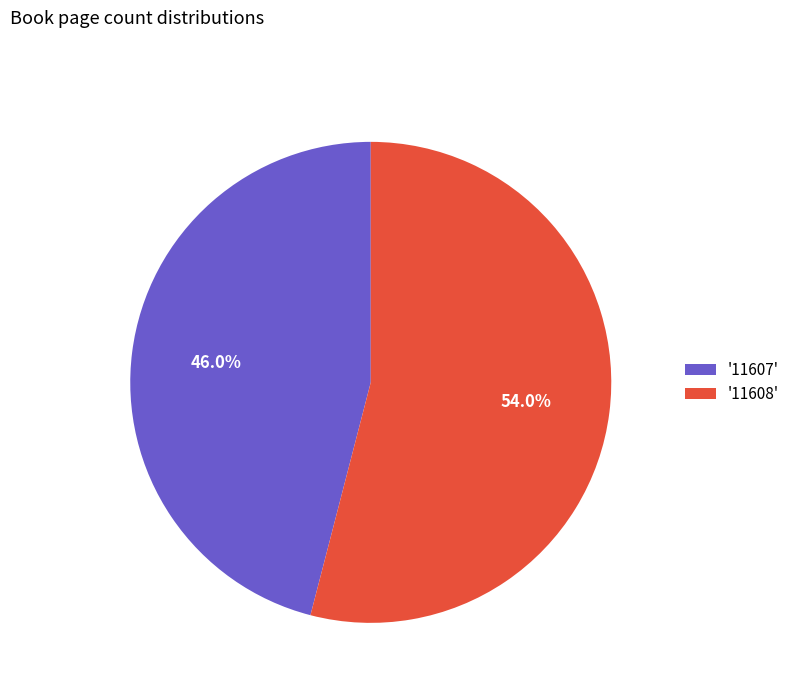

Which category has the biggest portion of the pie?

'11608'